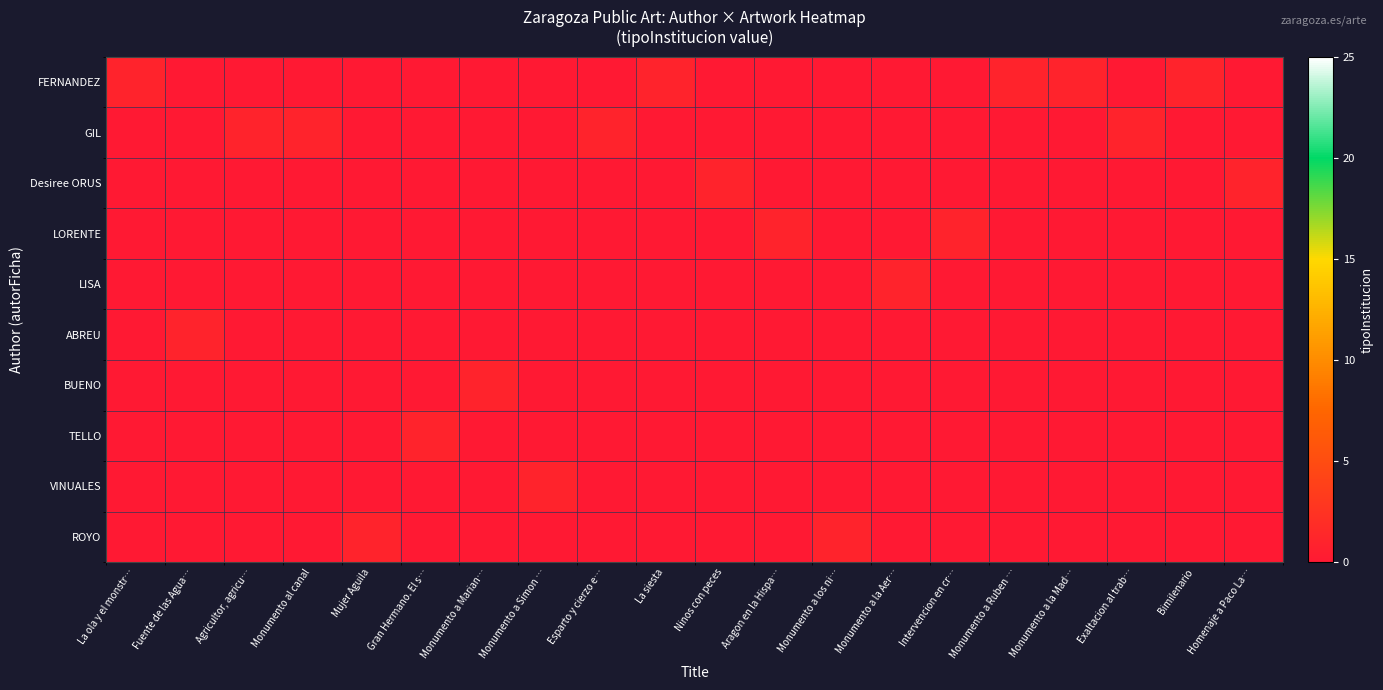

What is the spread (max minus min) of values at La ola y el monstr…?

1